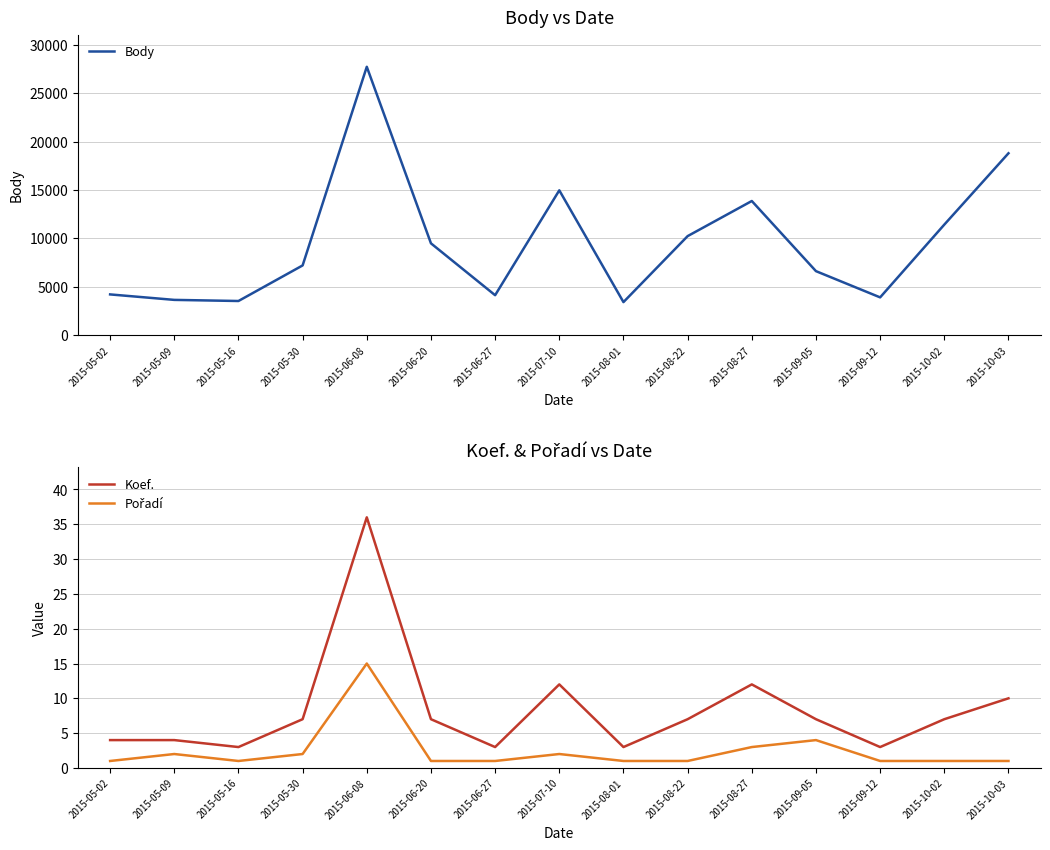

What is the label of the 13th point from the left?

2015-09-12